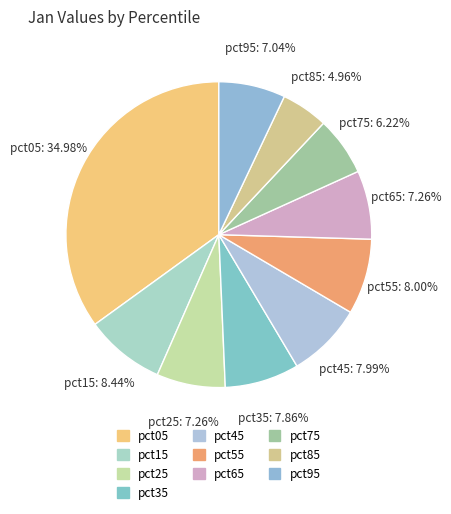

Which category has the biggest portion of the pie?

pct05